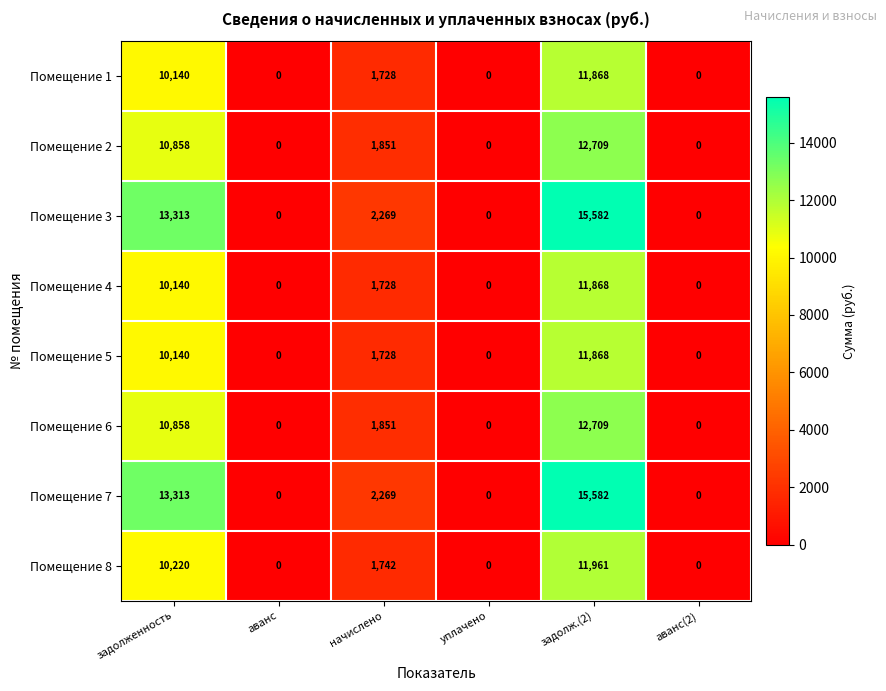

What is the sum of the Помещение 5 values at аванс and задолженность?

10140